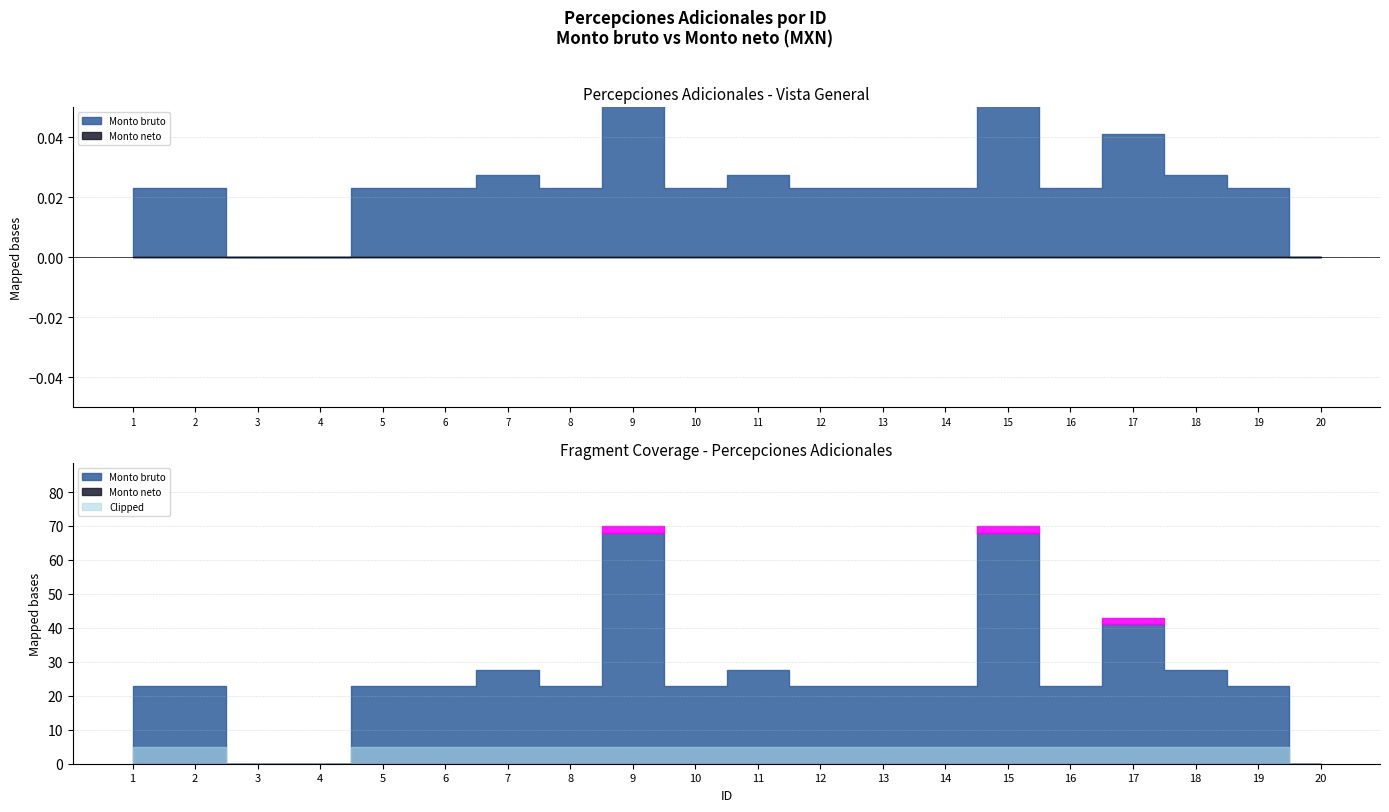

Count the number of data series in this chart.

2